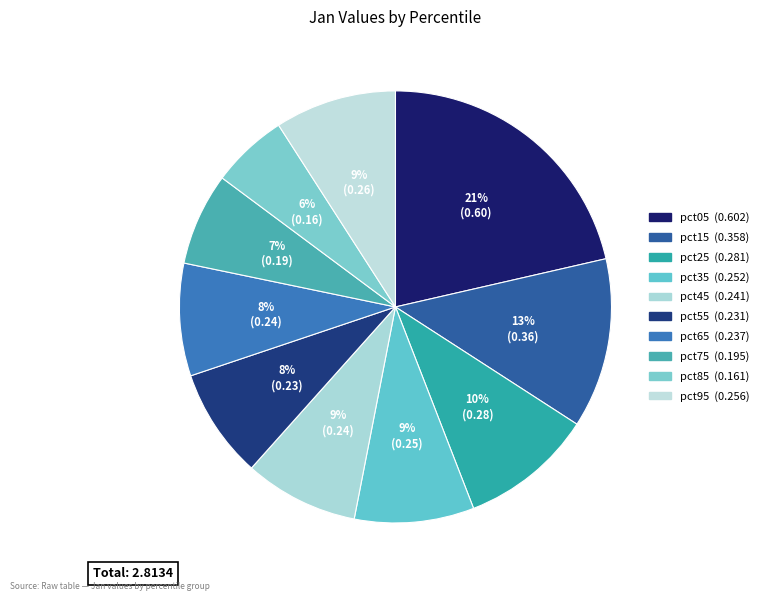

Is it true that pct95 is 22% of the pie?

False